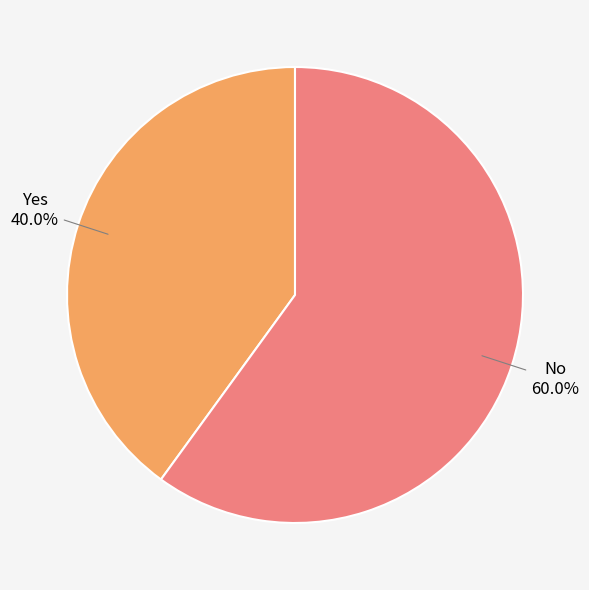

To the nearest percent, what is the difference between the largest and smallest slice percentages?

20%